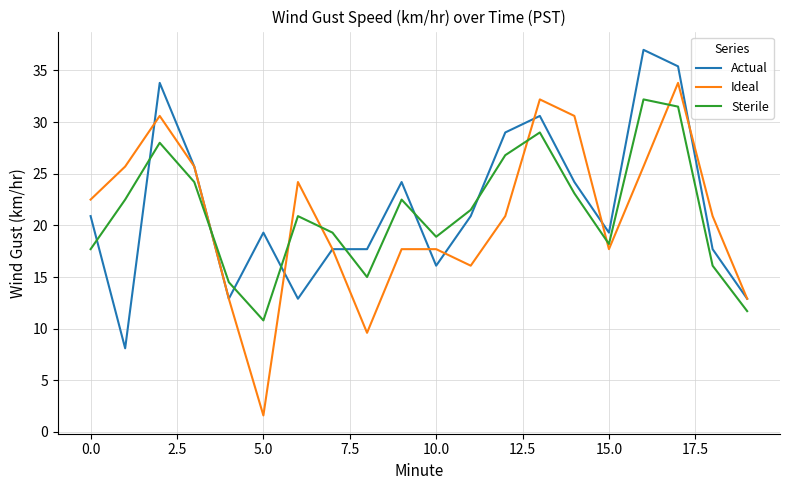

Which series has the largest range (max minus min)?

Ideal